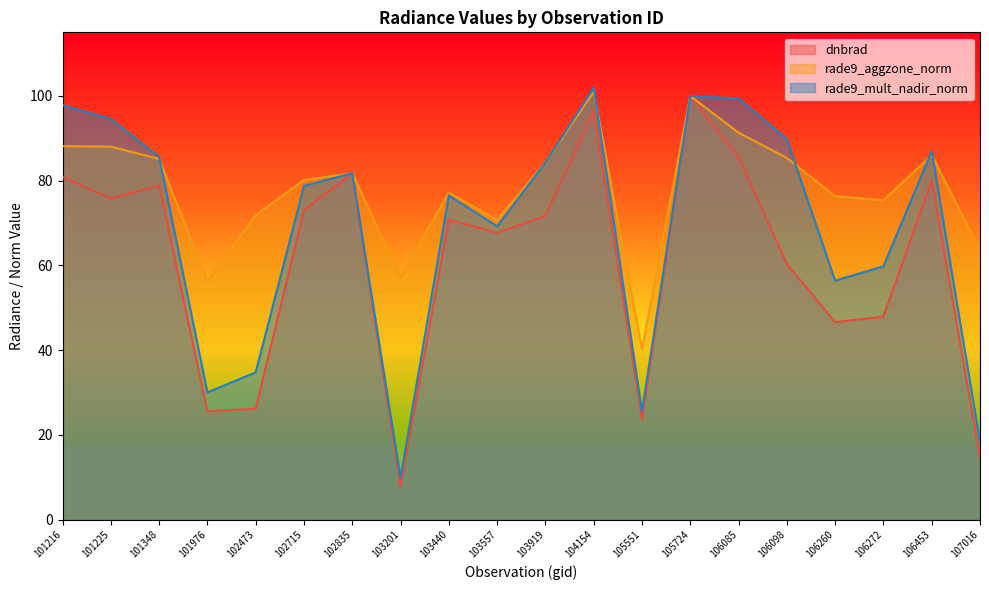

Where do rade9_mult_nadir_norm and dnbrad first cross each other?

102715 and 102835